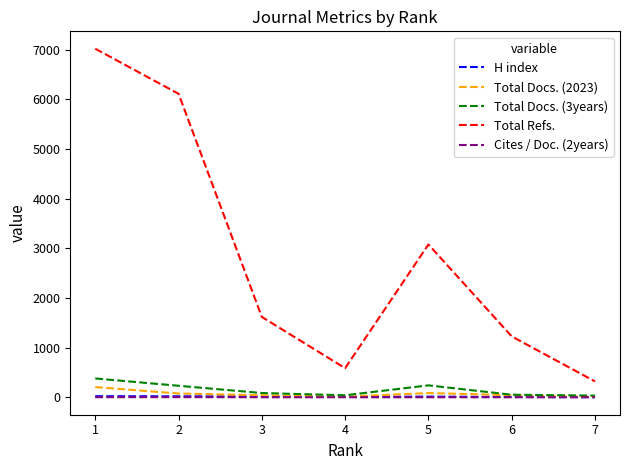

Which series has the widest spread of values?

Total Refs.